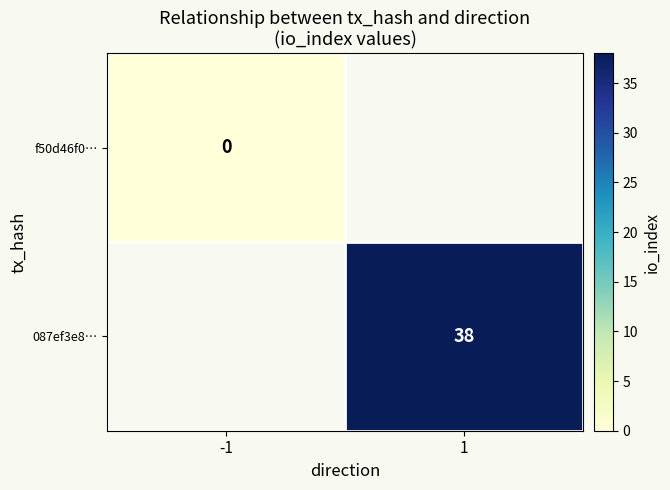

How many distinct data groups are displayed?

2